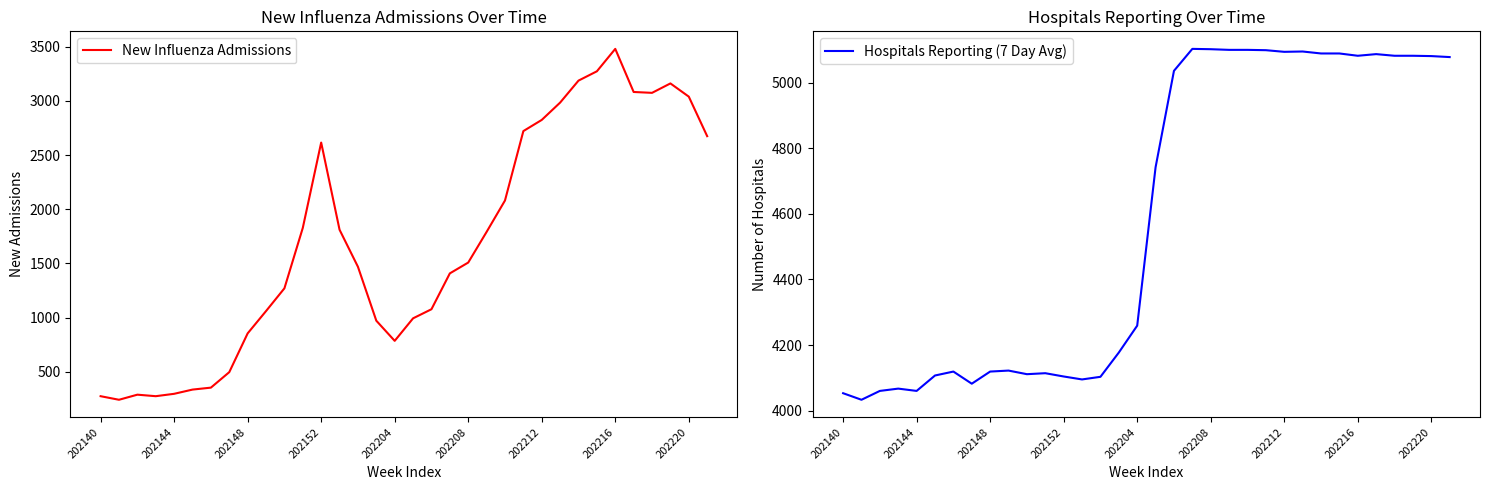

Which series has the largest range (max minus min)?

New Influenza Admissions